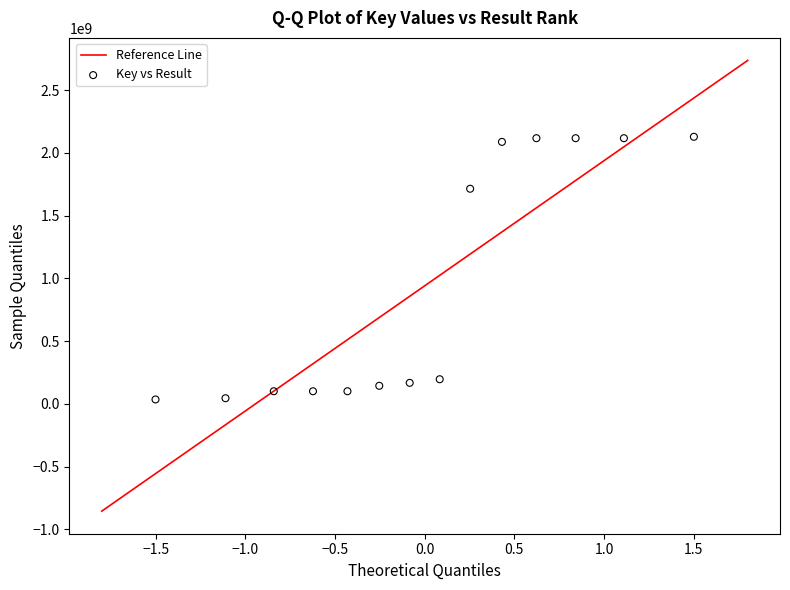

What Y value in the scatter plot is closest to 1081438683?

1714071698